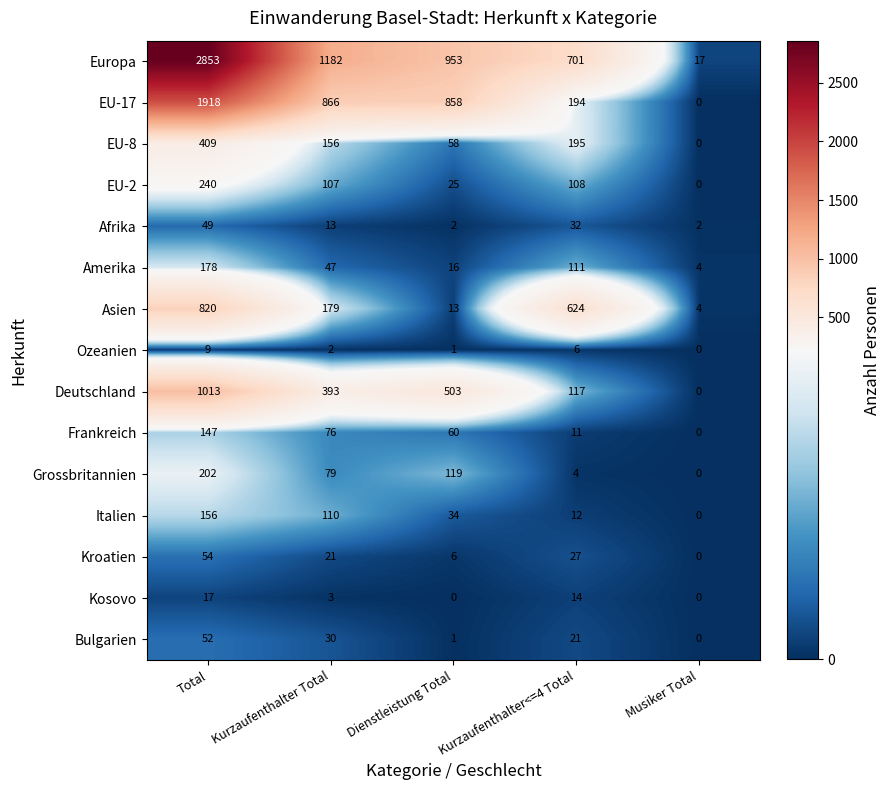

What is the total value across all series at Musiker Total?

27